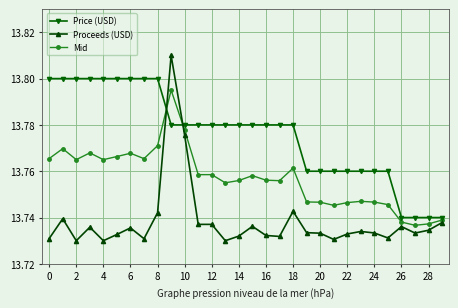

Which series has the largest range (max minus min)?

Proceeds (USD)